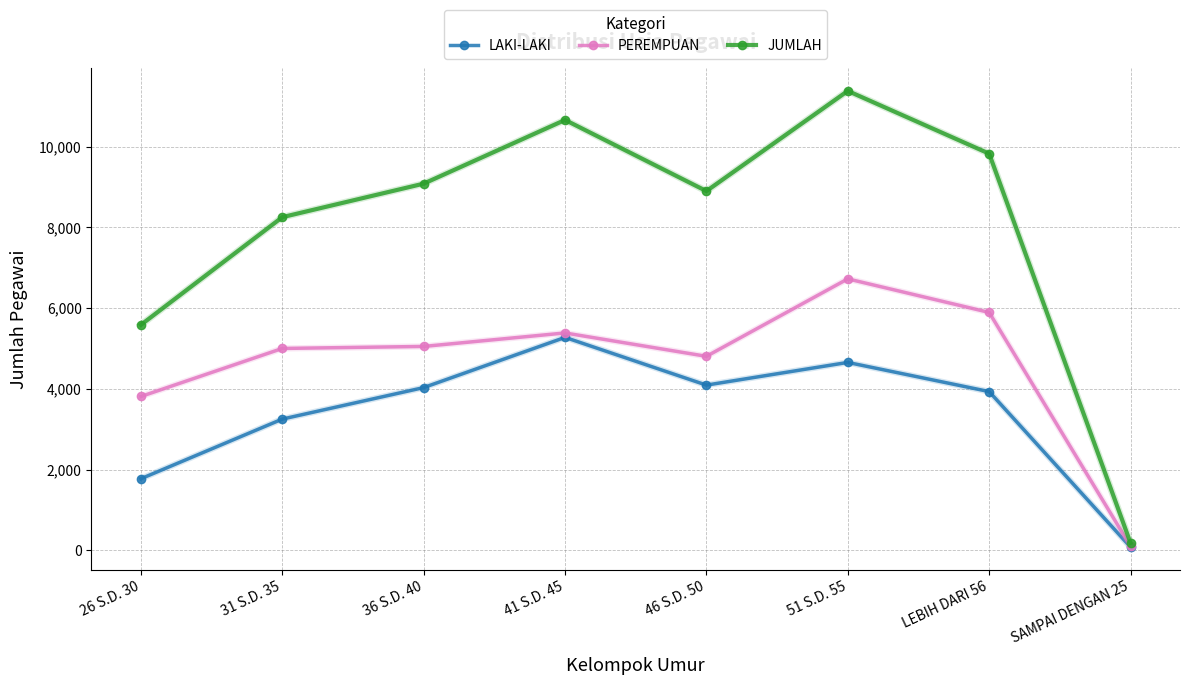

Rank the series at 36 S.D. 40 from highest to lowest value.

JUMLAH, PEREMPUAN, LAKI-LAKI